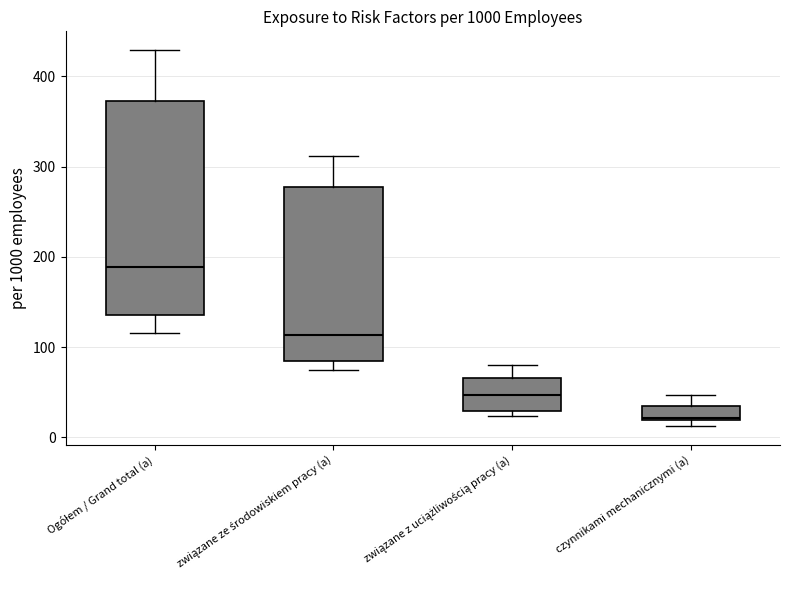

Reading left to right, read every box against the y-axis: the position of its median line, the range the box covers, and the ends of its whiskers. The values are not printed on the chart, so give them approximately, as read against the axis.

Ogółem / Grand total (a): median 190, box 140 to 370, whiskers 120 to 430
związane ze środowiskiem pracy (a): median 110, box 80 to 280, whiskers 70 to 310
związane z uciążliwością pracy (a): median 50, box 30 to 70, whiskers 20 to 80
czynnikami mechanicznymi (a): median 20, box 20 to 30, whiskers 10 to 50